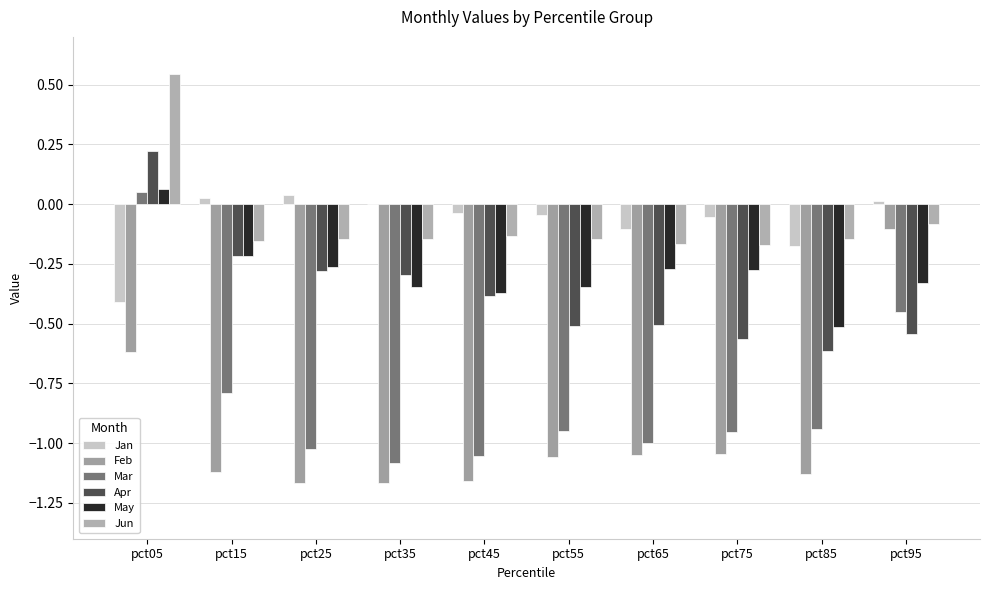

At pct55, list the series in order from largest to smallest.

Jan, Jun, May, Apr, Mar, Feb